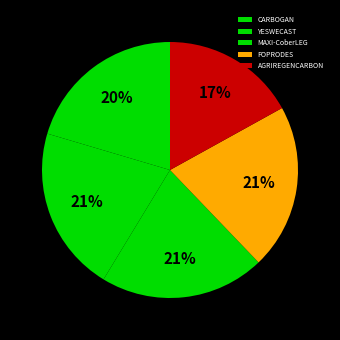

True or false: YESWECAST accounts for 21% of the total.

True